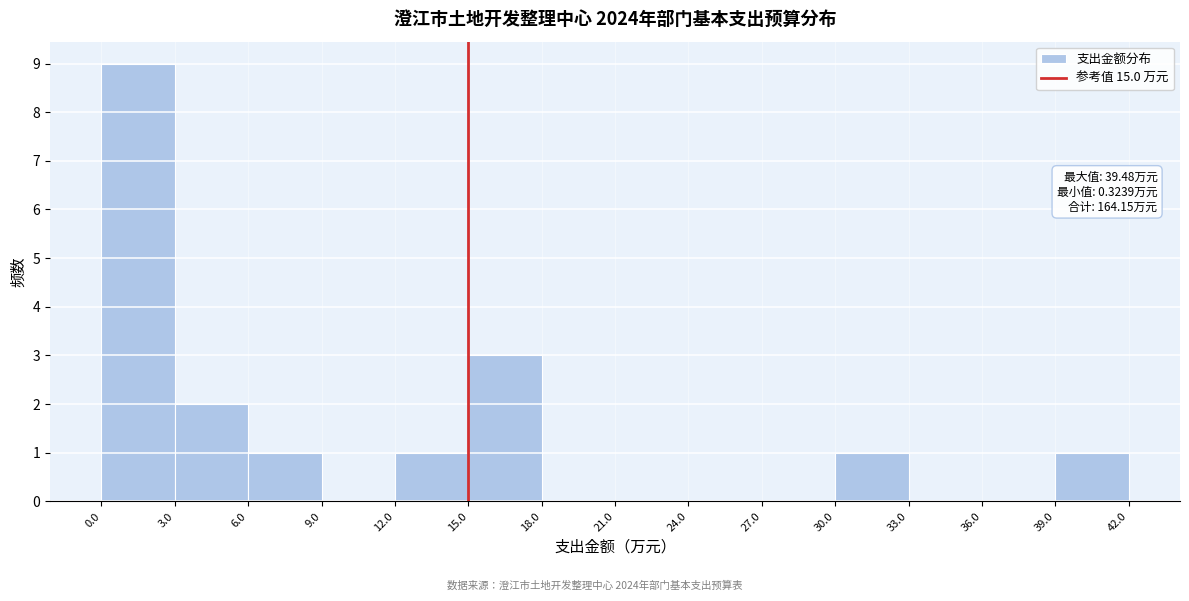

Over which range of the x-axis is the bar tallest?

0.0 to 3.0